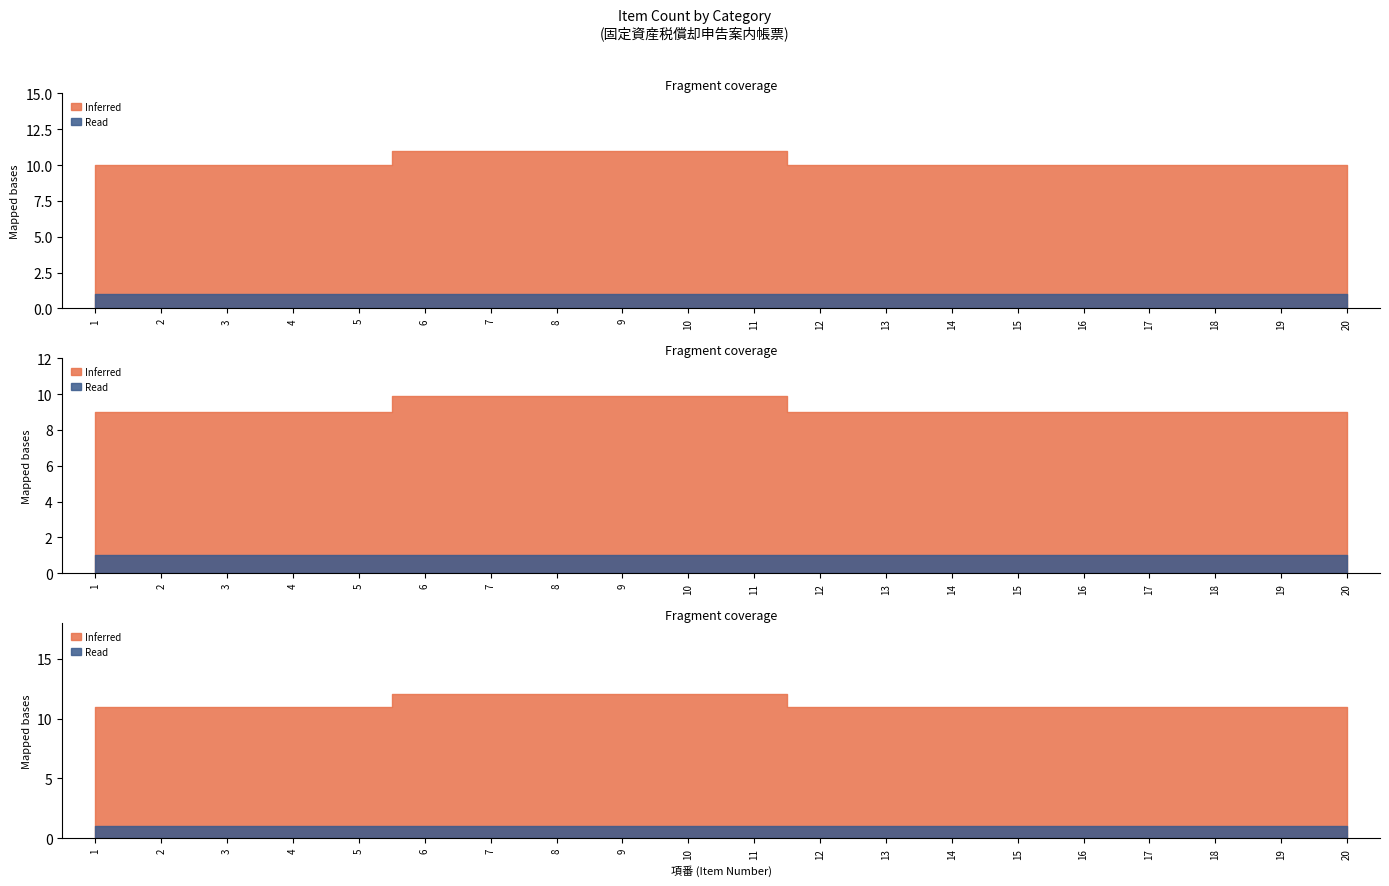

How many values in the Inferred series exceed 10?

6